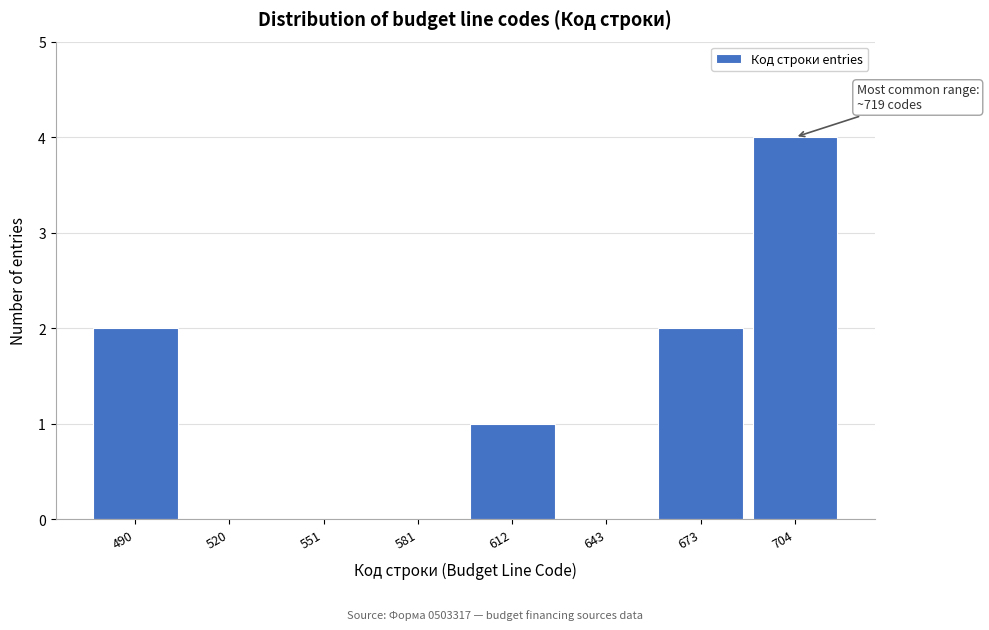

Reading left to right, transcribe all the data shown in this chart.

490=2	520=0	551=0	581=0	612=1	643=0	673=2	704=4